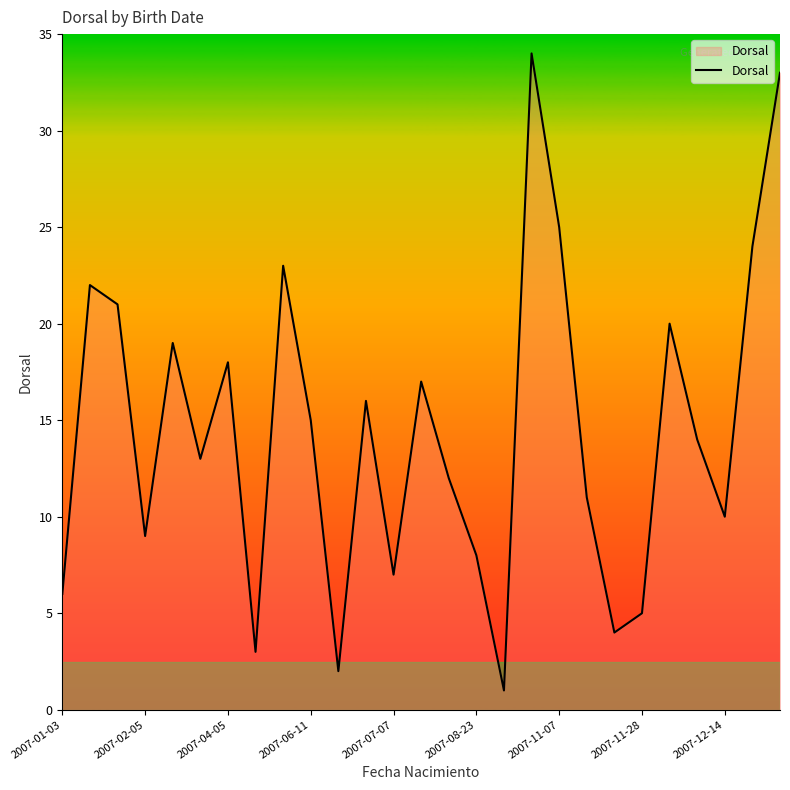

What is the difference between the maximum and minimum values?

33